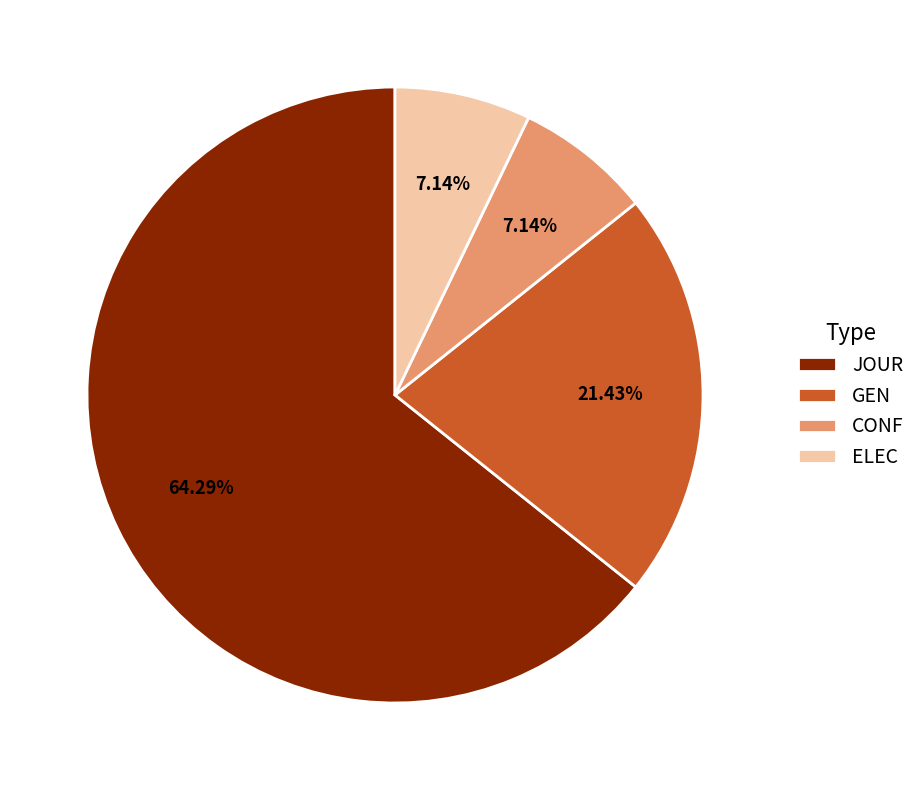

Does any single category account for the majority?

Yes